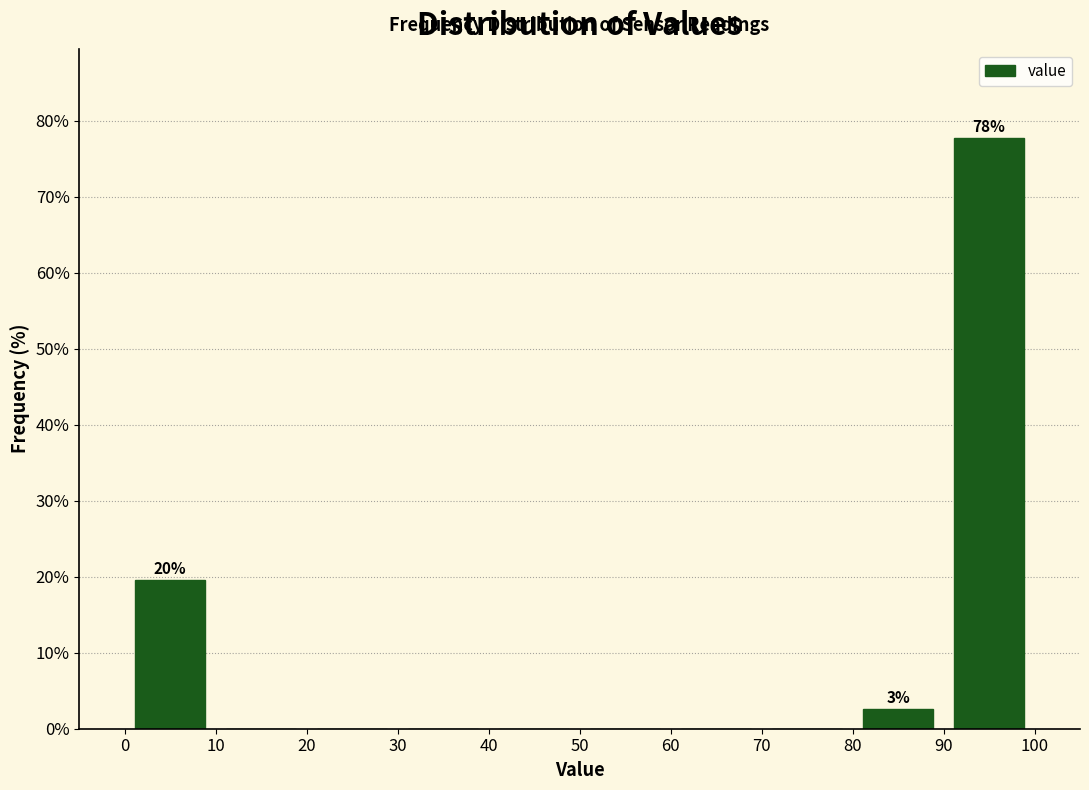

Which range on the x-axis has the tallest bar?

90 to 100